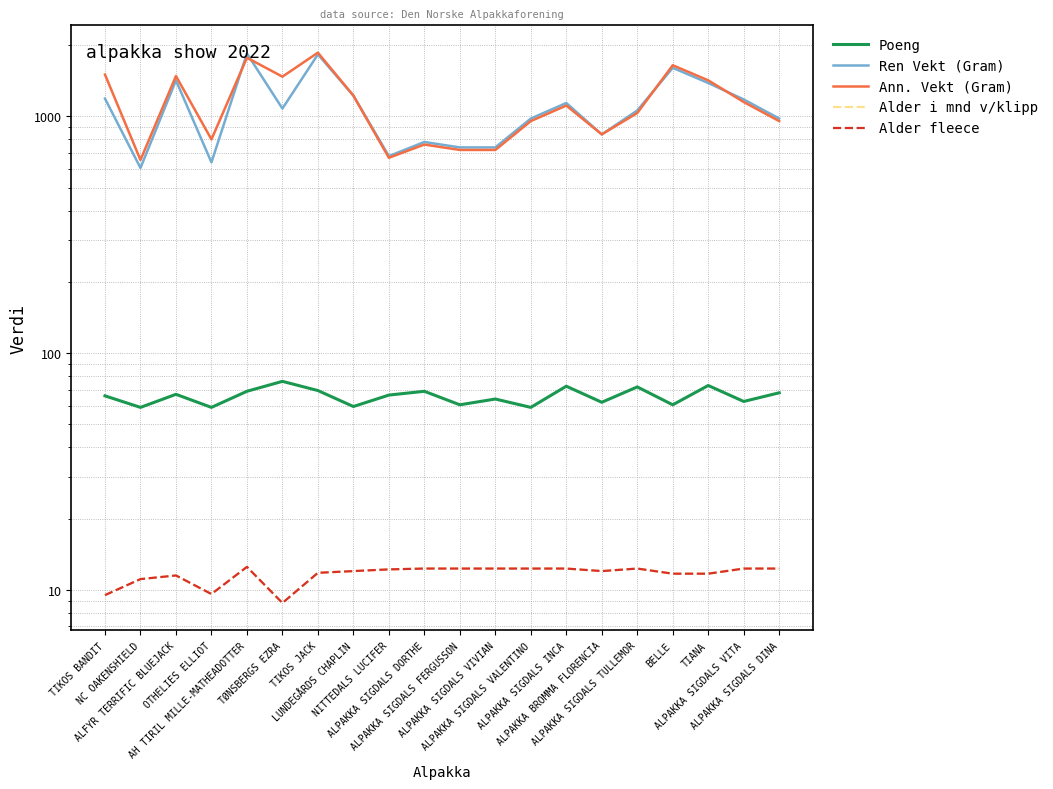

What is the average value of the Alder fleece series?

11.6